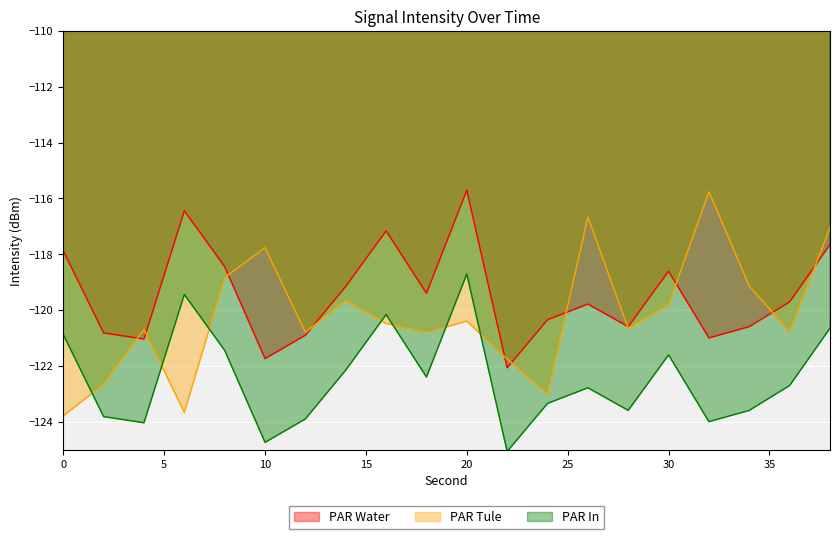

What is the value of the PAR Tule point at the 11th from the left?

-120.4